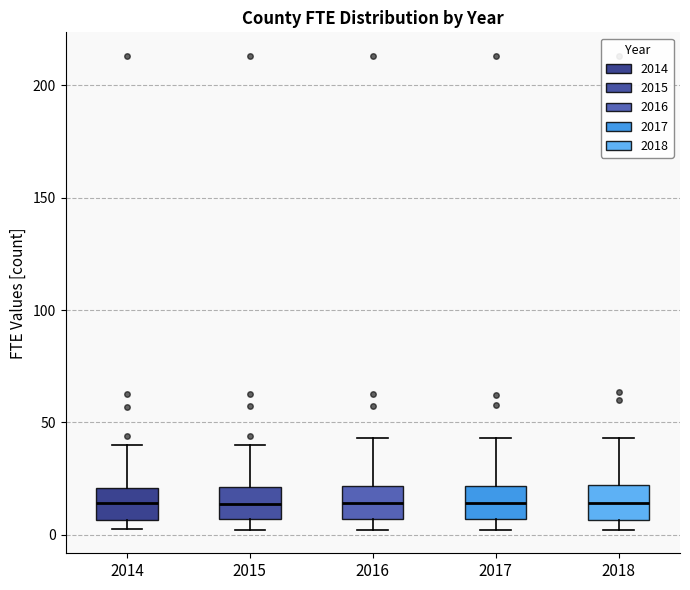

Reading left to right, read every box against the y-axis: the position of its median line, the range the box covers, and the ends of its whiskers. The values are not printed on the chart, so give them approximately, as read against the axis.

2014: median 15, box 5 to 20, whiskers 5 (just below the box's lower edge) to 40
2015: median 15, box 5 to 20, whiskers 0 to 40
2016: median 15, box 5 to 20, whiskers 0 to 45
2017: median 15, box 5 to 20, whiskers 0 to 45
2018: median 15, box 5 to 20, whiskers 0 to 45